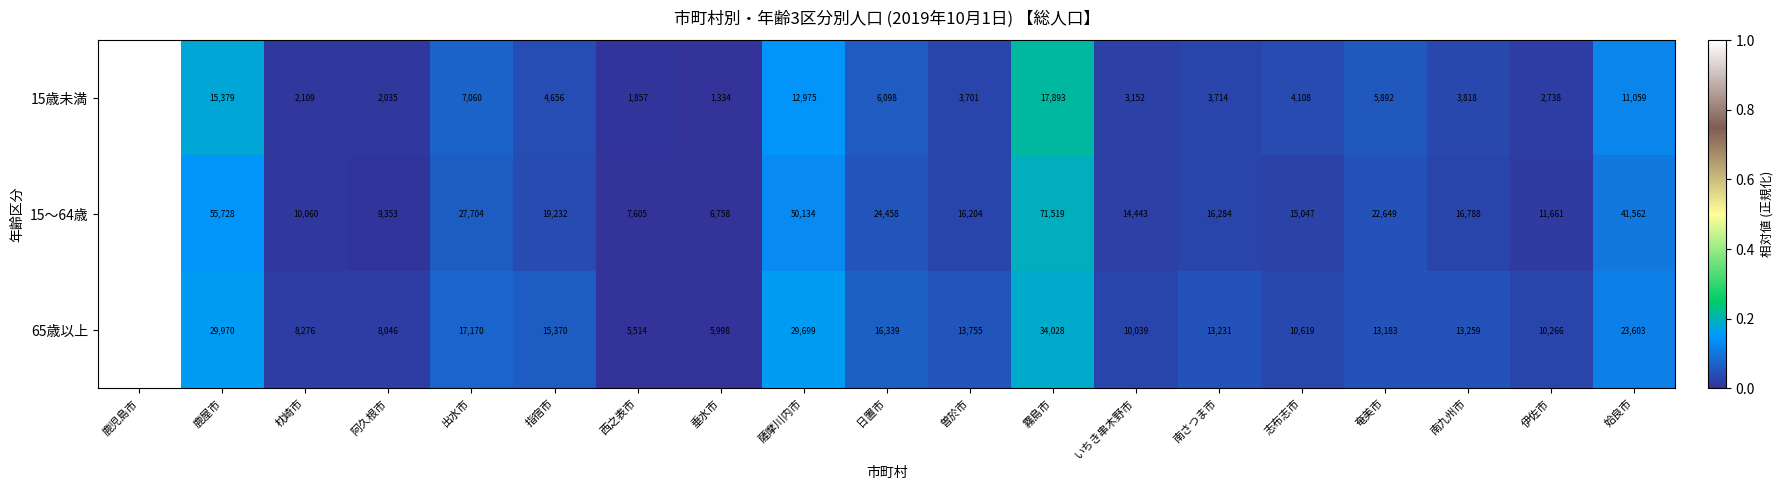

What is the average value of the 15歳未満 series?

9965